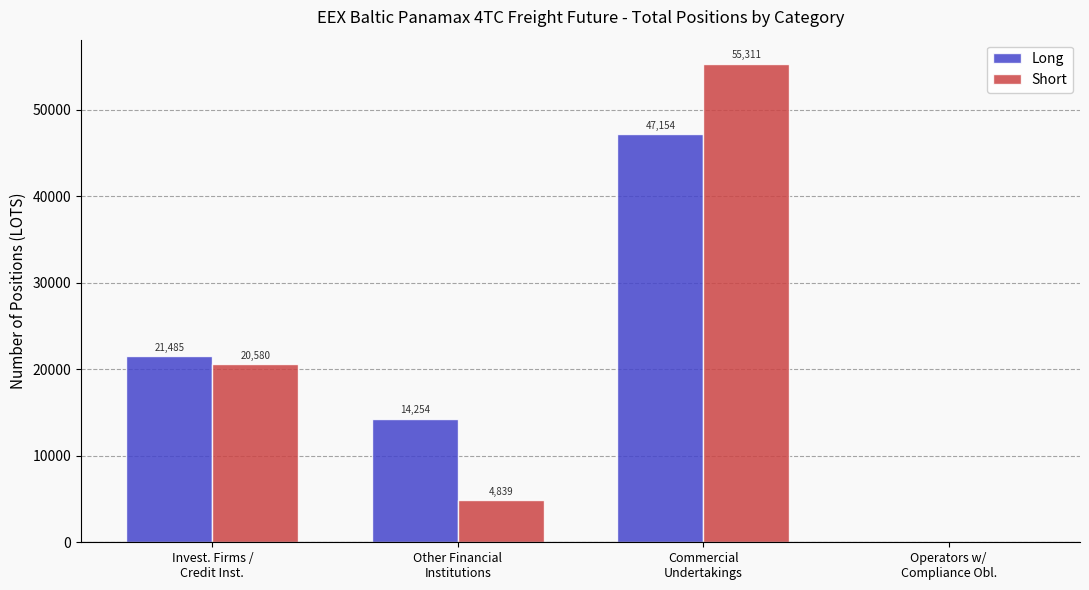

Which series has the largest total across all categories?

Long